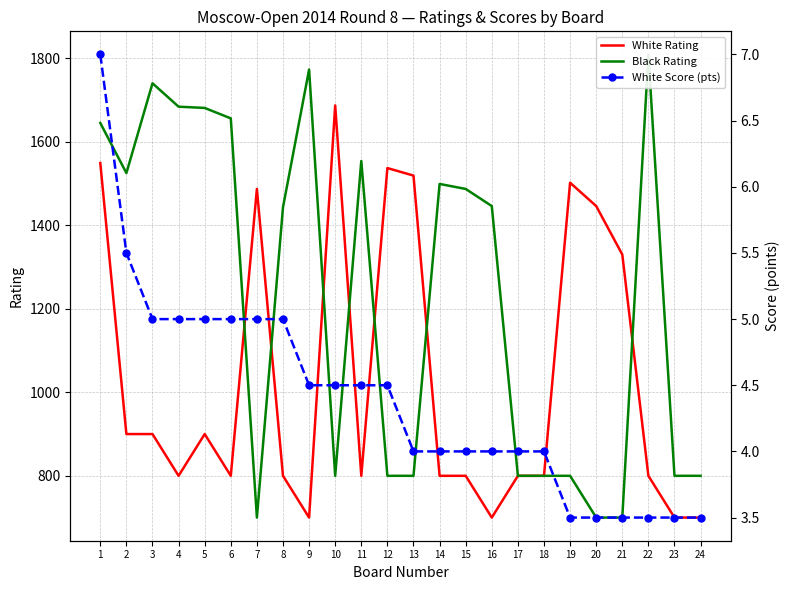

At which category does the chart reach its peak across all series?

22